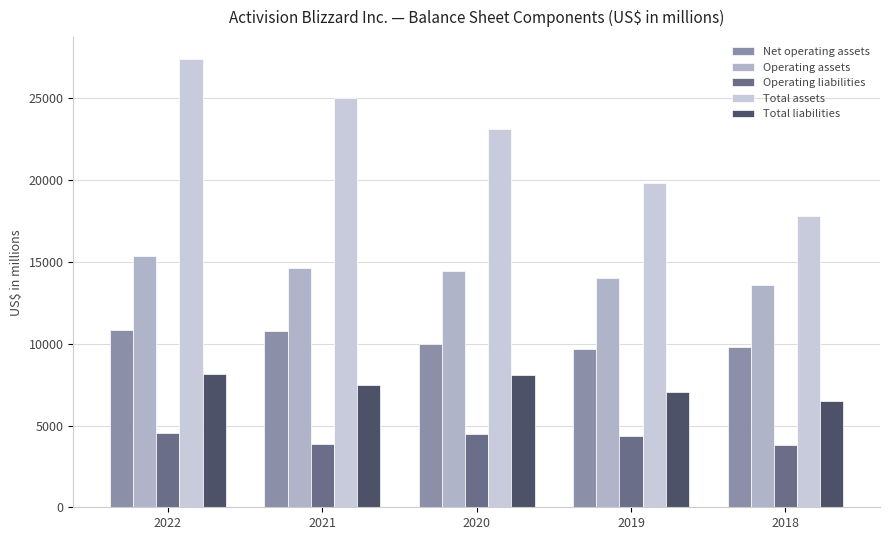

The value of Operating assets at 2018 is 13610. True or false?

True